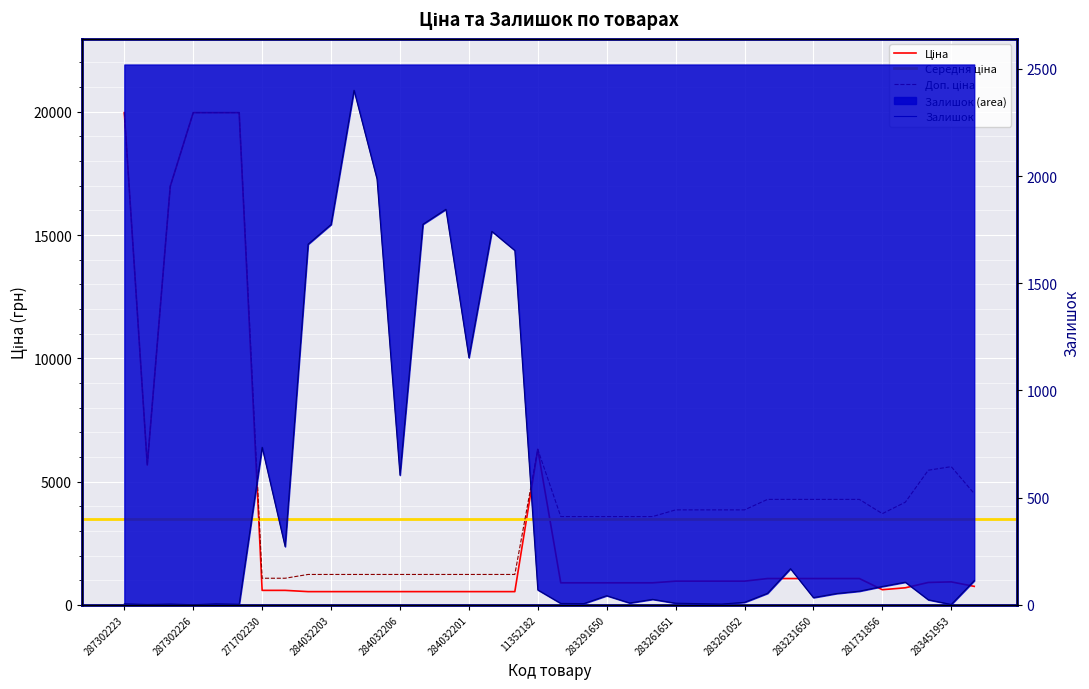

What is the highest value of the Залишок series?

2400.0